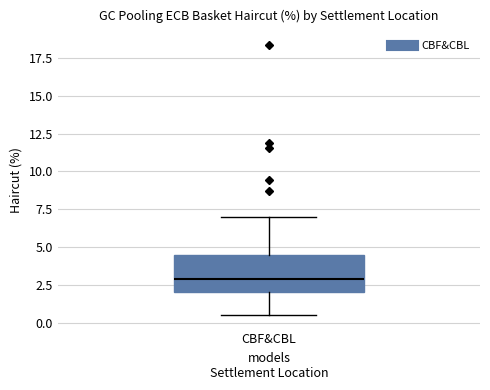

Where is the upper edge of the box for CBF&CBL on the y-axis? The values are not printed on the chart, so give them approximately, as read against the axis.

4.5